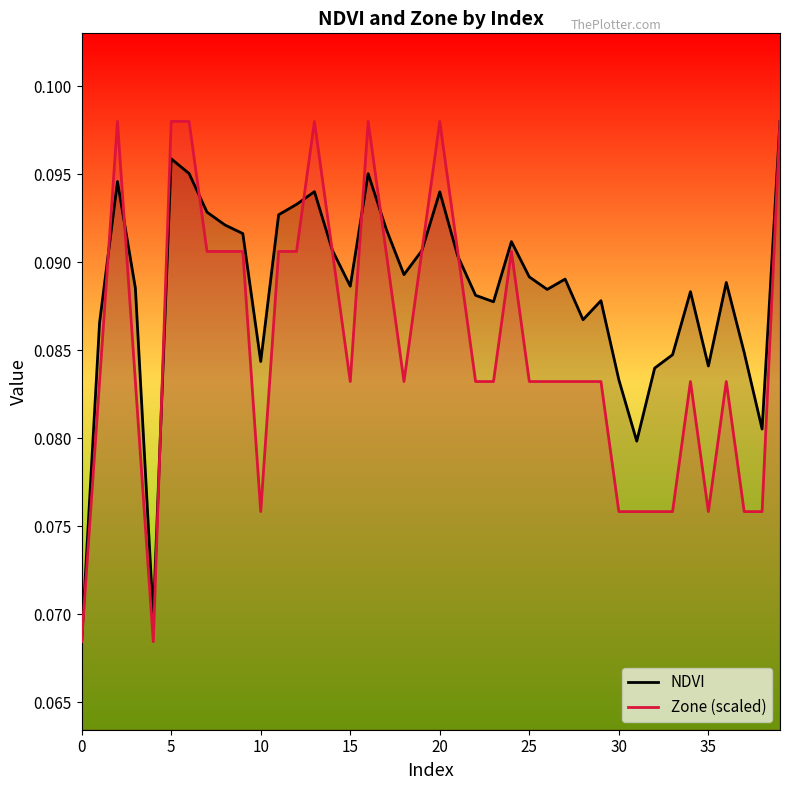

What is the highest value of the NDVI series?

0.1